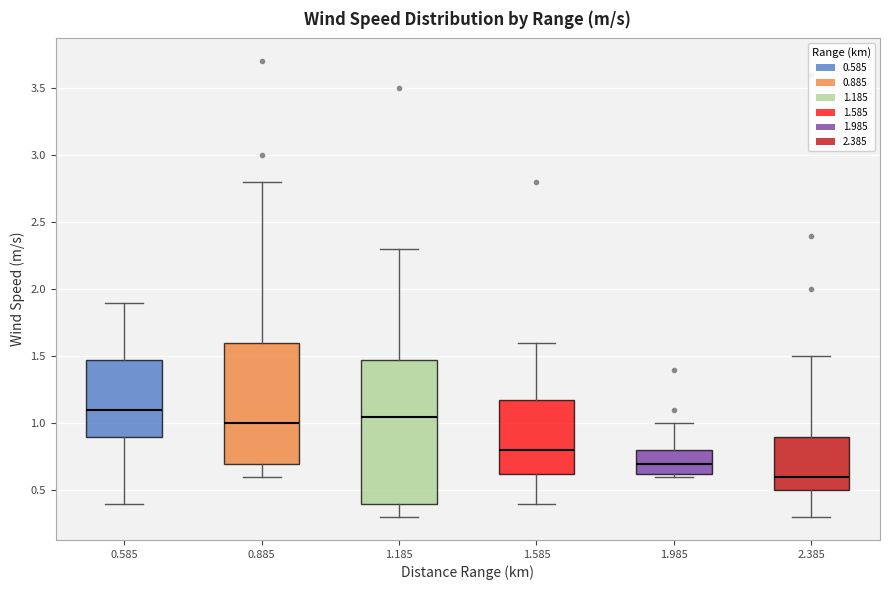

Which box has the lowest median line?

2.385